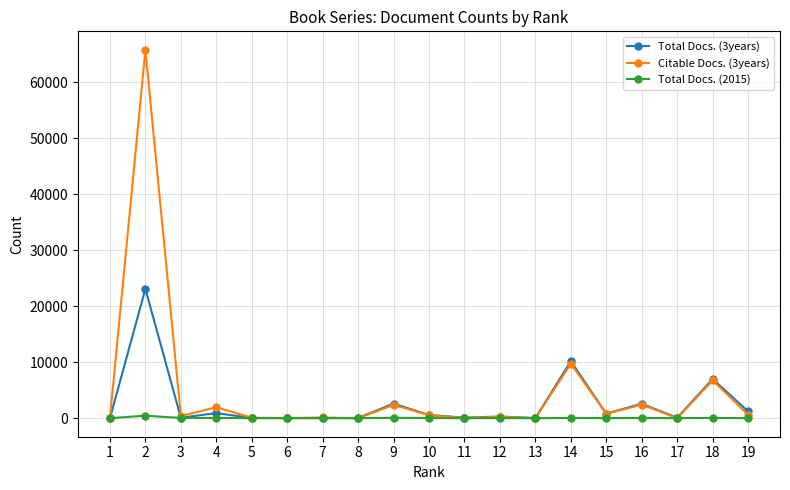

Does the chart display data point markers on the line(s)?

Yes